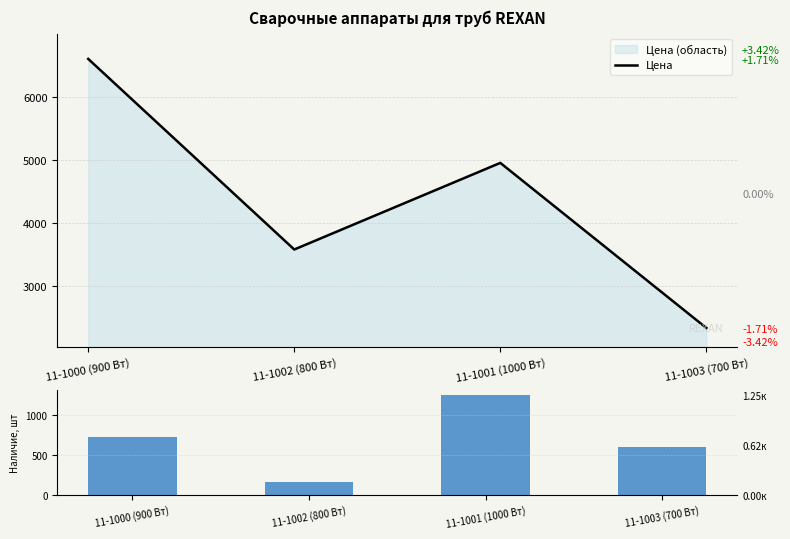

Reading left to right, what are all the values shown in this chart?

Цена: 11-1000 (900 Вт)=6599.4	11-1002 (800 Вт)=3582.7	11-1001 (1000 Вт)=4953.4	11-1003 (700 Вт)=2340.7
Наличие: 11-1000 (900 Вт)=721.0	11-1002 (800 Вт)=158.0	11-1001 (1000 Вт)=1252.0	11-1003 (700 Вт)=603.0